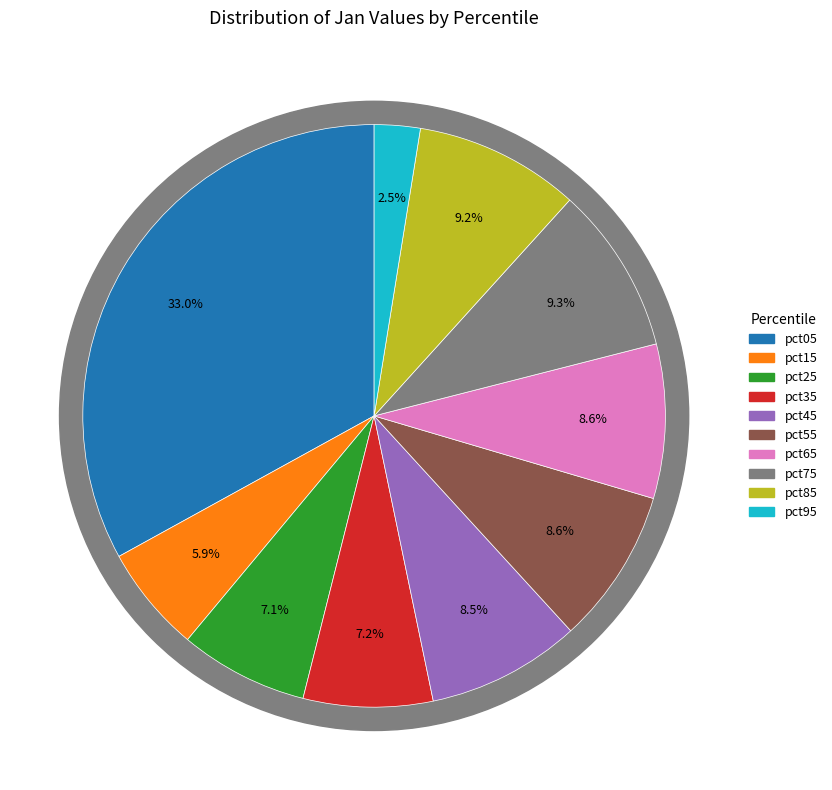

Count the number of slices in the pie.

10